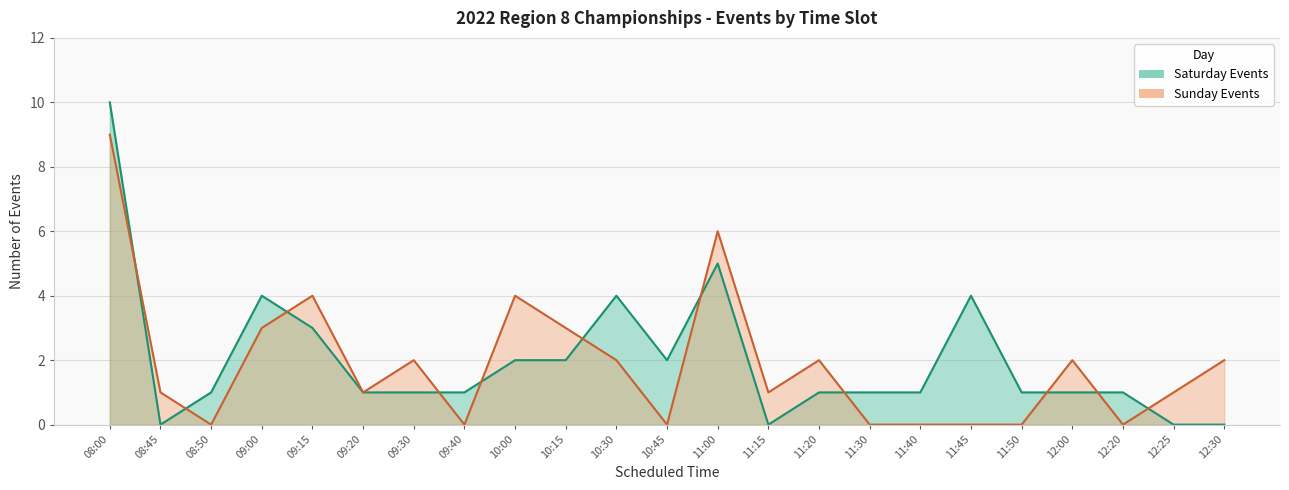

Read the Sunday Events value at 12:25.

1